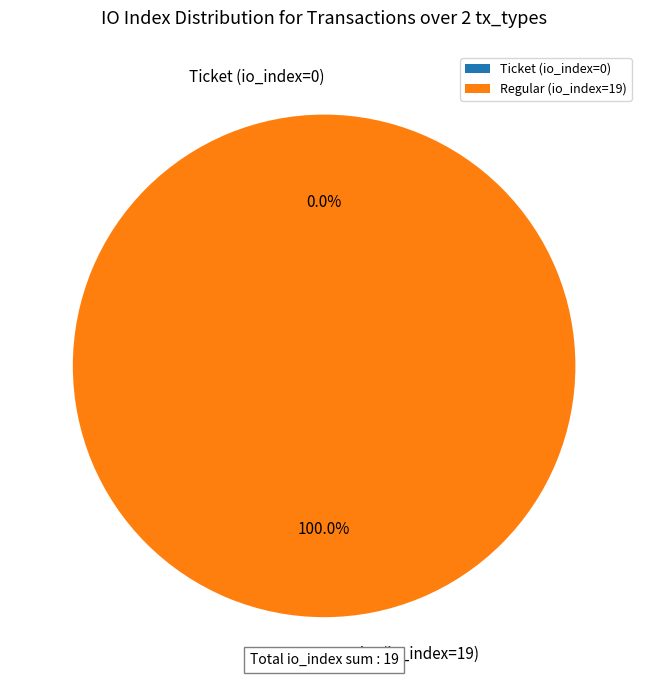

The Ticket (io_index=0) slice represents 0% of the pie. True or false?

True